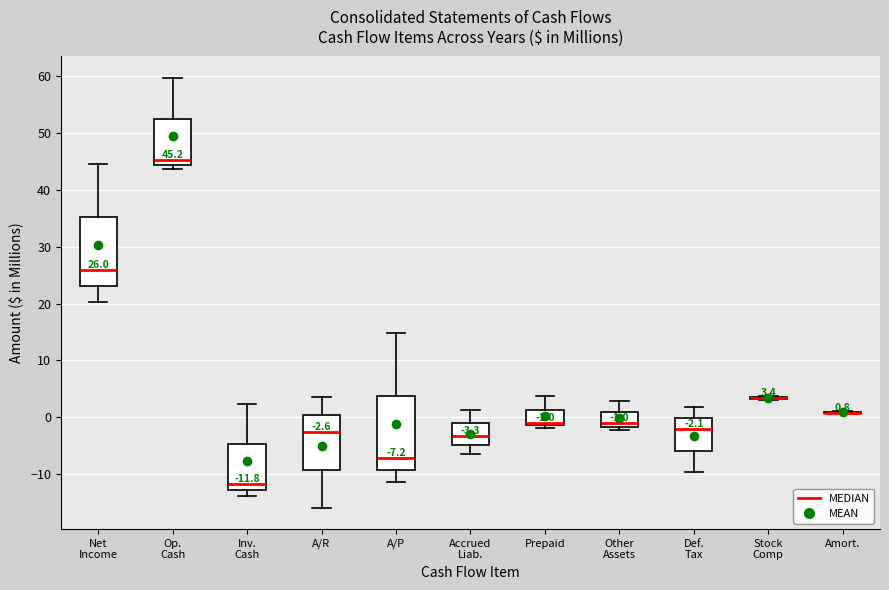

Comparing the boxes themselves (not the whiskers), which one is the tallest?

A/P